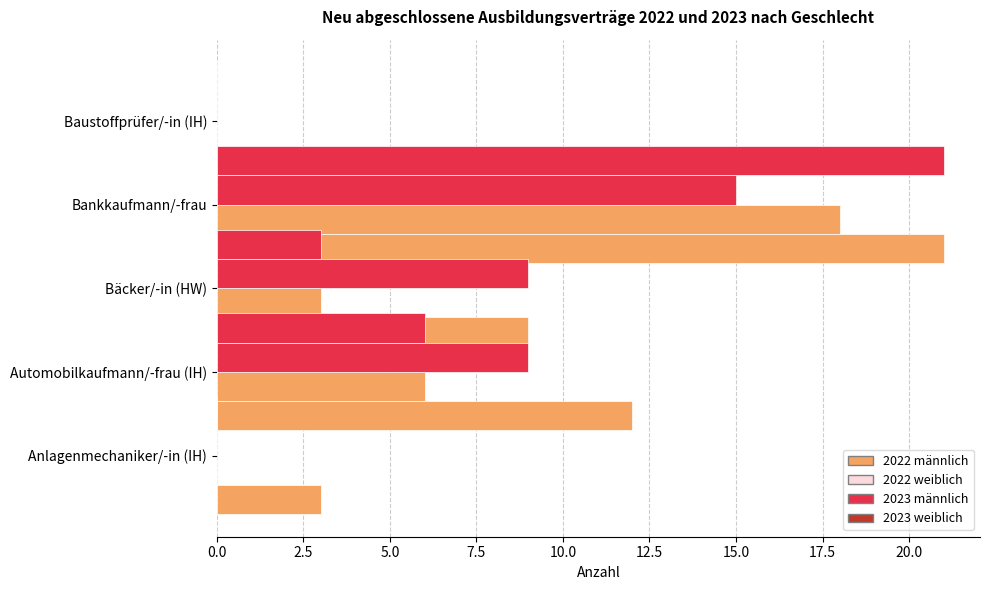

What position from the left is 2.5?

2